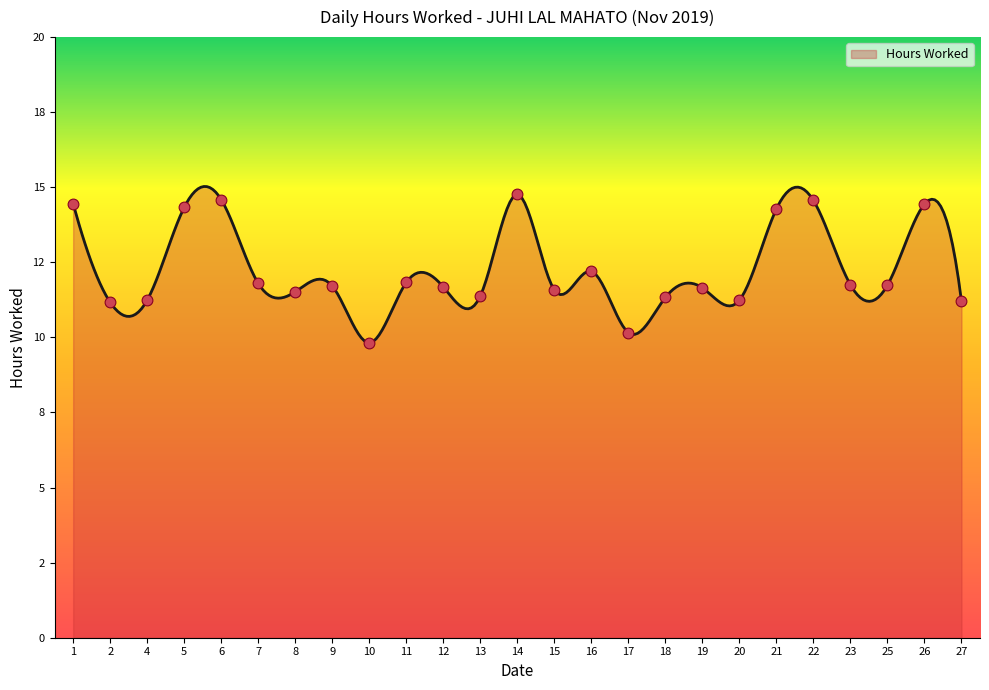

What is the change in value from 7 to 20?

-0.6